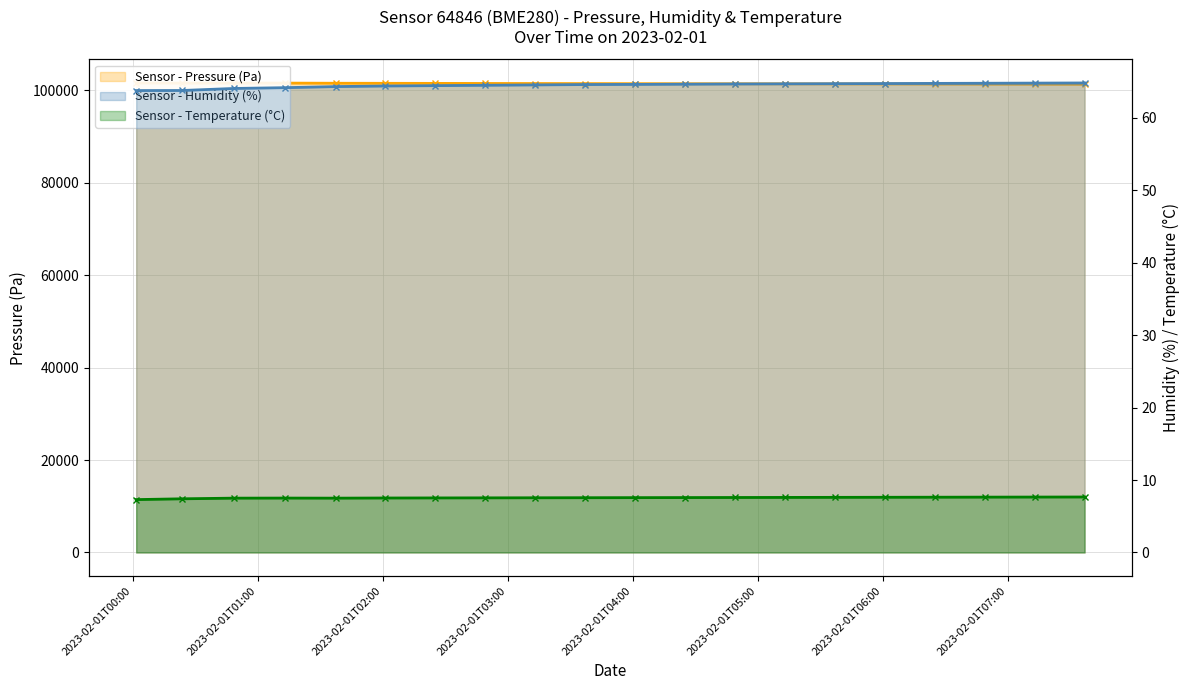

What is the average value of the humidity series?

64.5